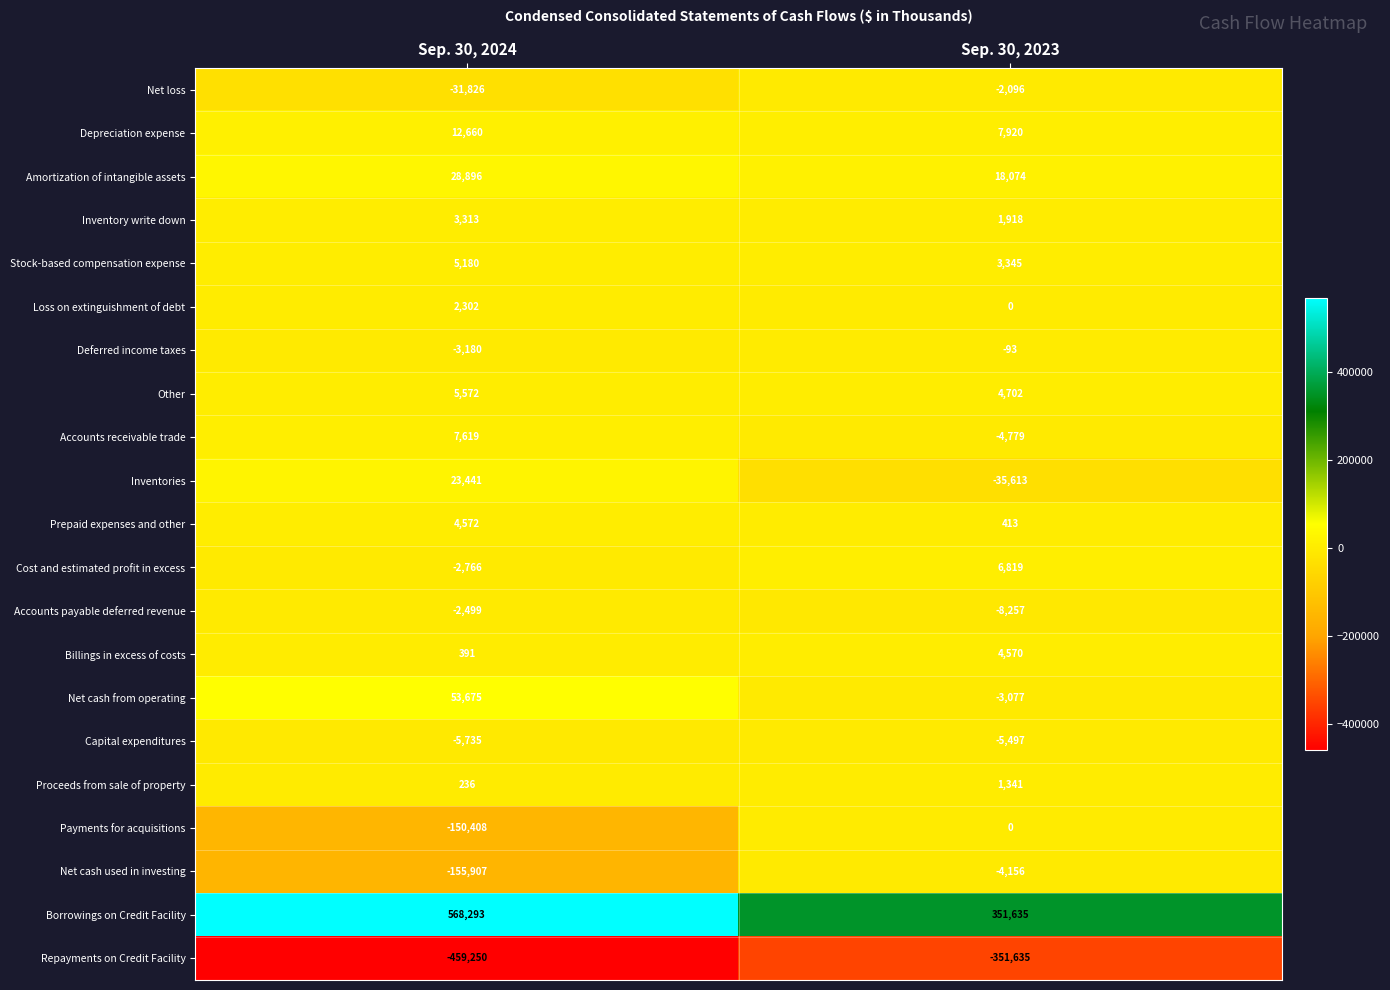

Which series has the largest range (max minus min)?

Borrowings on Credit Facility